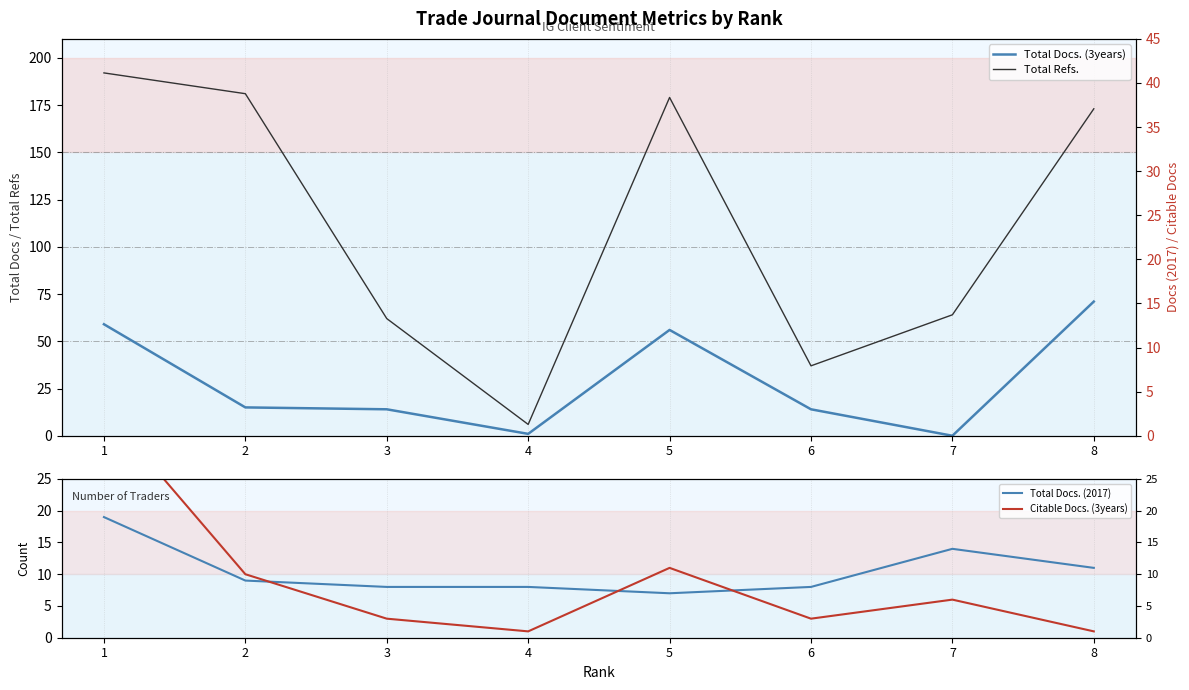

Which series has the largest range (max minus min)?

Total Refs.